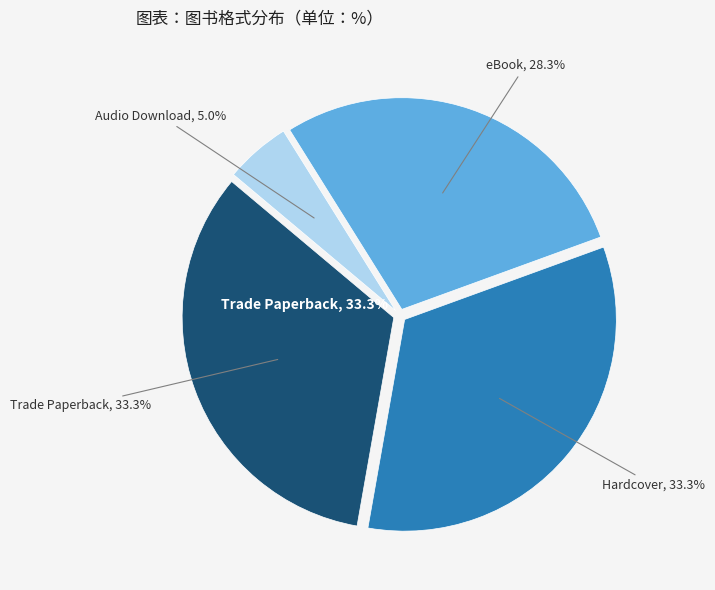

Between Hardcover and Trade Paperback, which is larger?

Hardcover